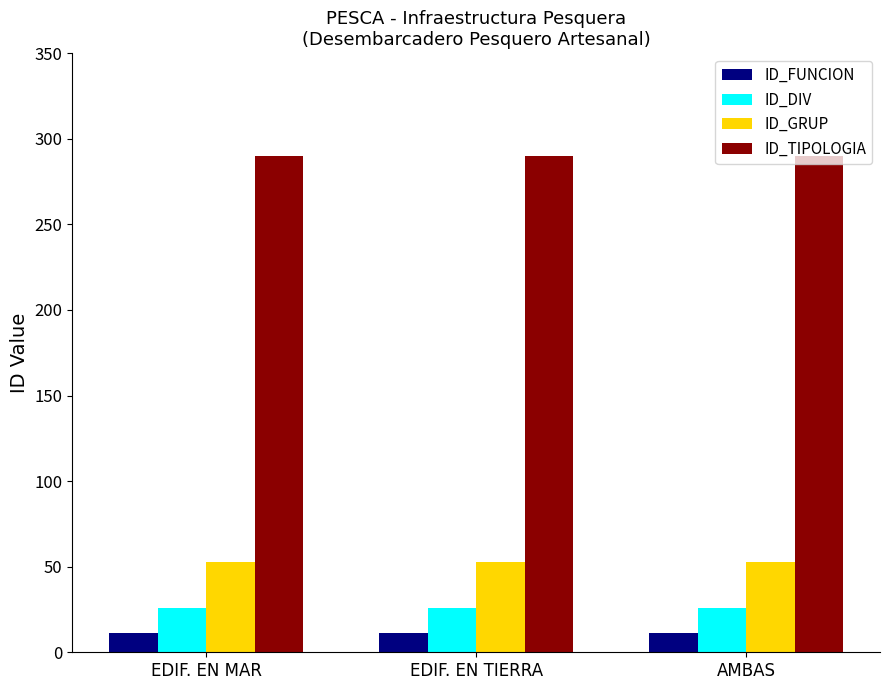

What is the difference between the highest and lowest values at EDIF. EN TIERRA?

279